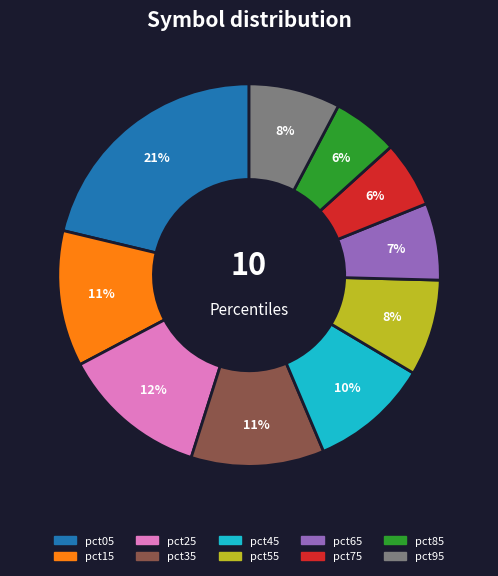

To the nearest percent, what is the average slice percentage?

10%